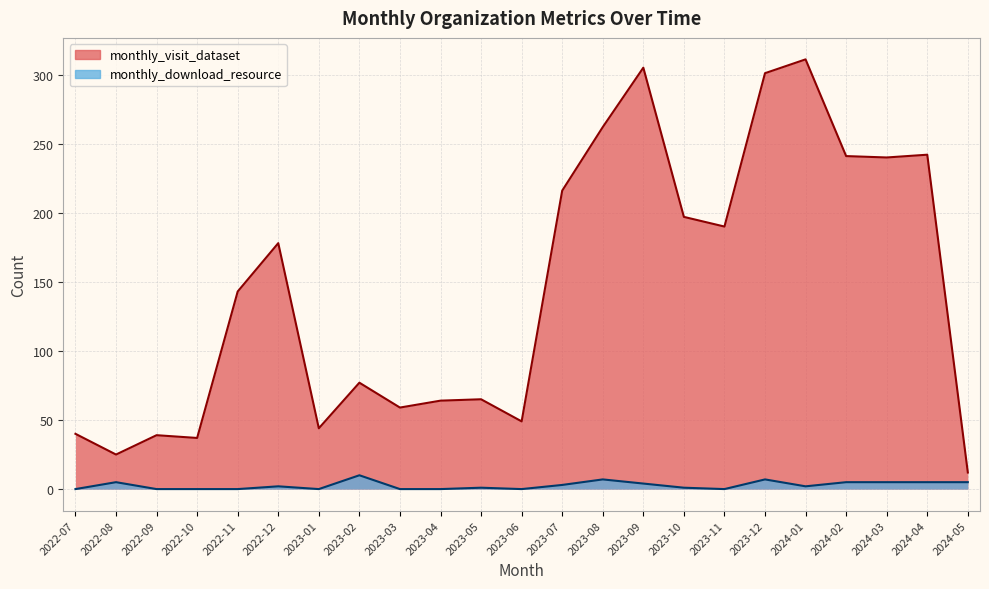

What is the maximum value for monthly_visit_dataset?

311